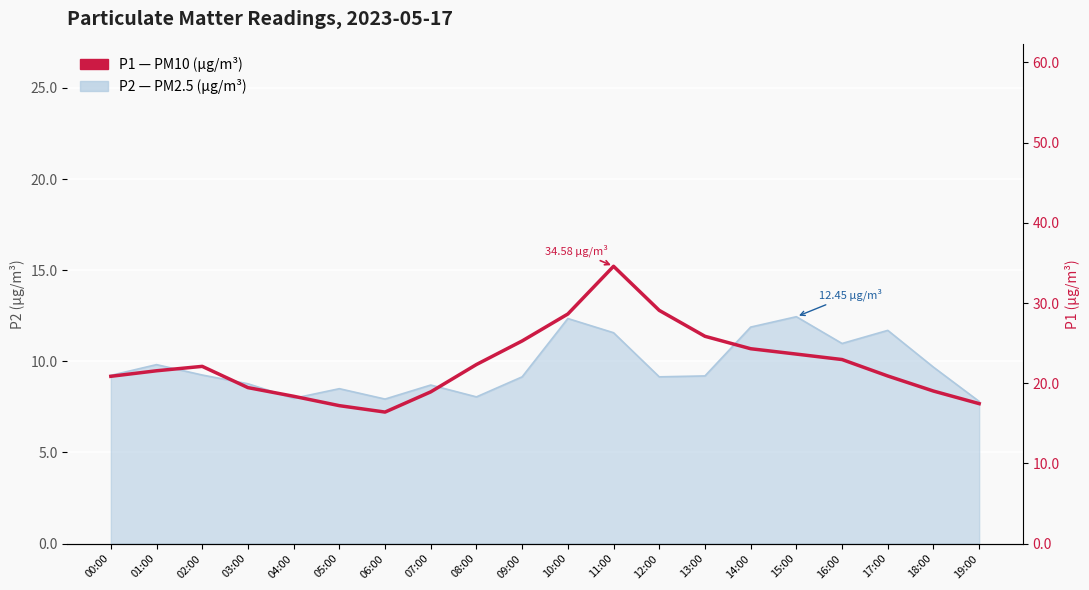

Which has a higher value, 06:00 or 17:00?

17:00